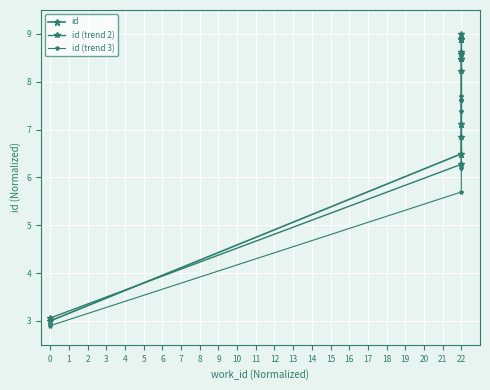

Which series changed the most between 6 and 7?

id